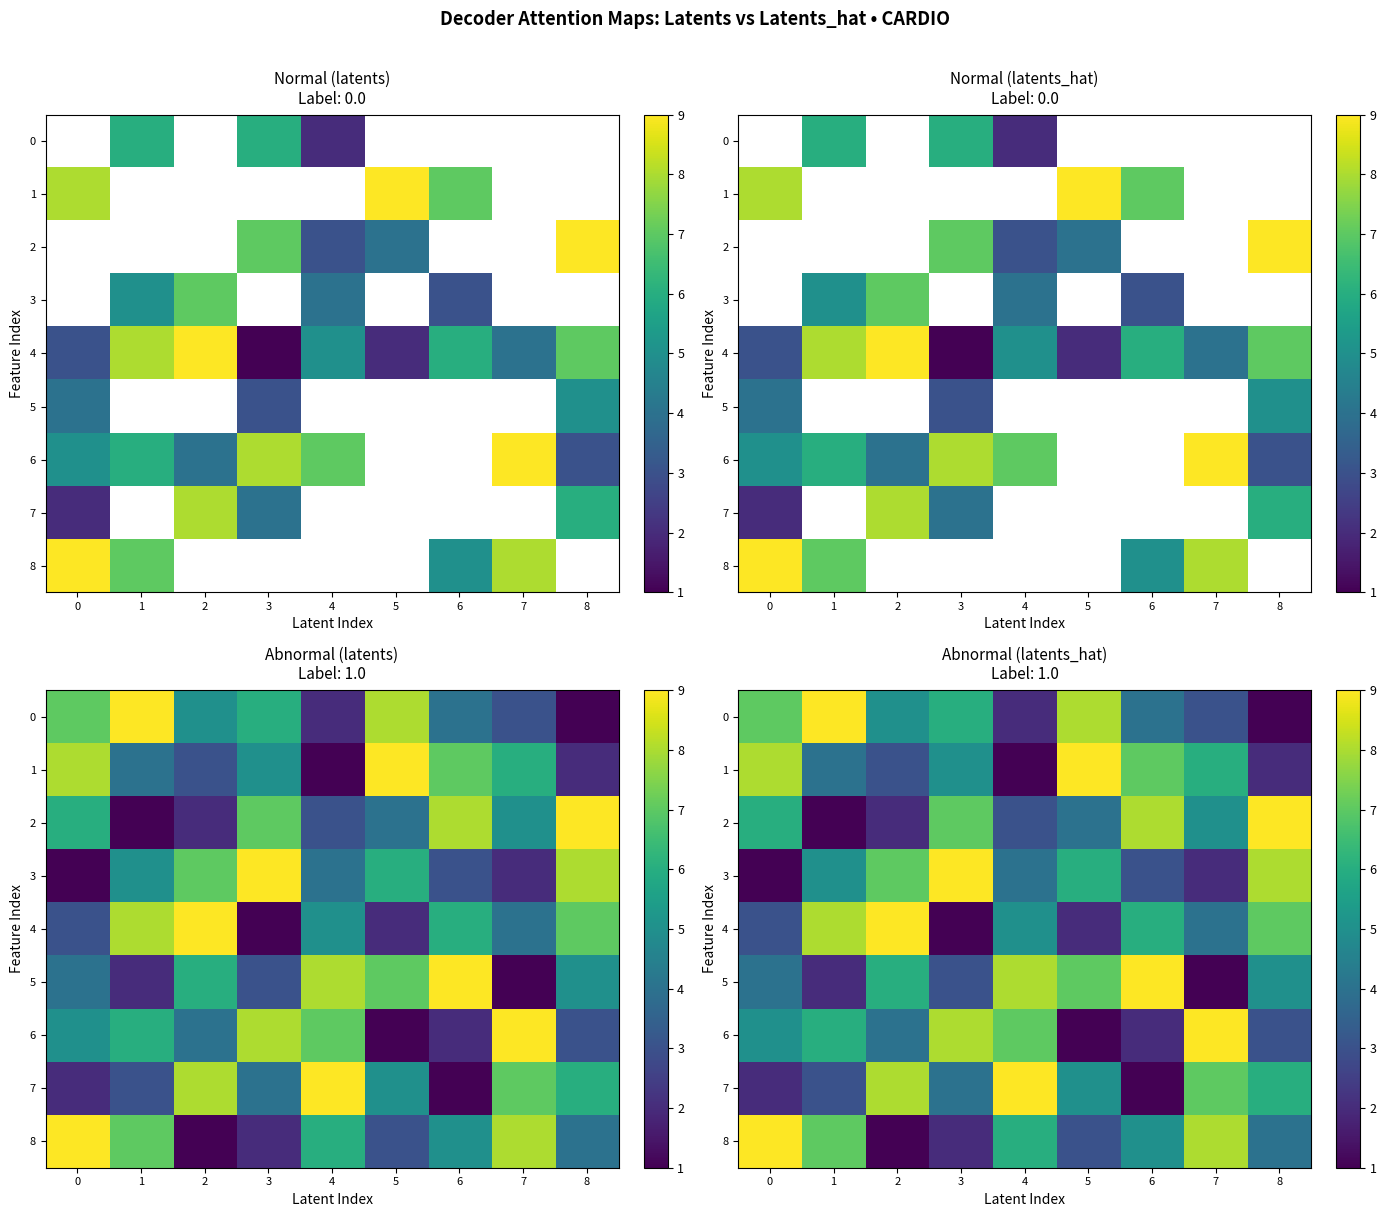

Is it true that 5 equals 1 at 3?

False